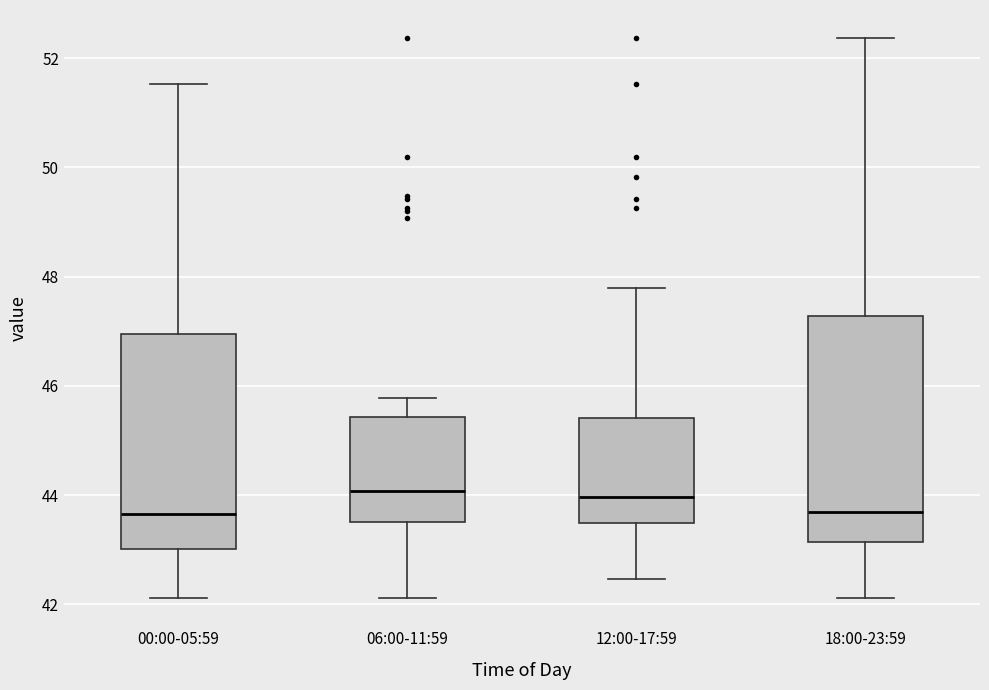

Reading left to right, transcribe this box plot: for each box, give where its median line is, the range the box spans, and where its two whiskers end, as read against the y-axis. The values are not printed on the chart, so give them approximately, as read against the axis.

00:00-05:59: median 43.6, box 43.0 to 47.0, whiskers 42.2 to 51.6
06:00-11:59: median 44.0, box 43.6 to 45.4, whiskers 42.2 to 45.8
12:00-17:59: median 44.0, box 43.4 to 45.4, whiskers 42.4 to 47.8
18:00-23:59: median 43.6, box 43.2 to 47.2, whiskers 42.2 to 52.4